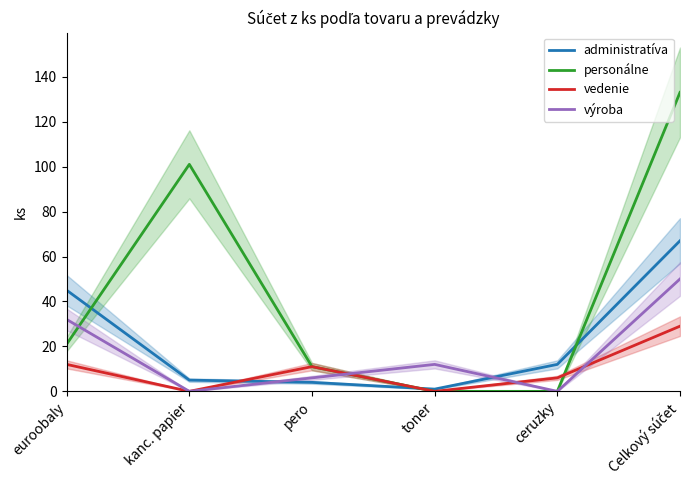

Where do administratíva and vedenie first cross each other?

kanc. papier and pero